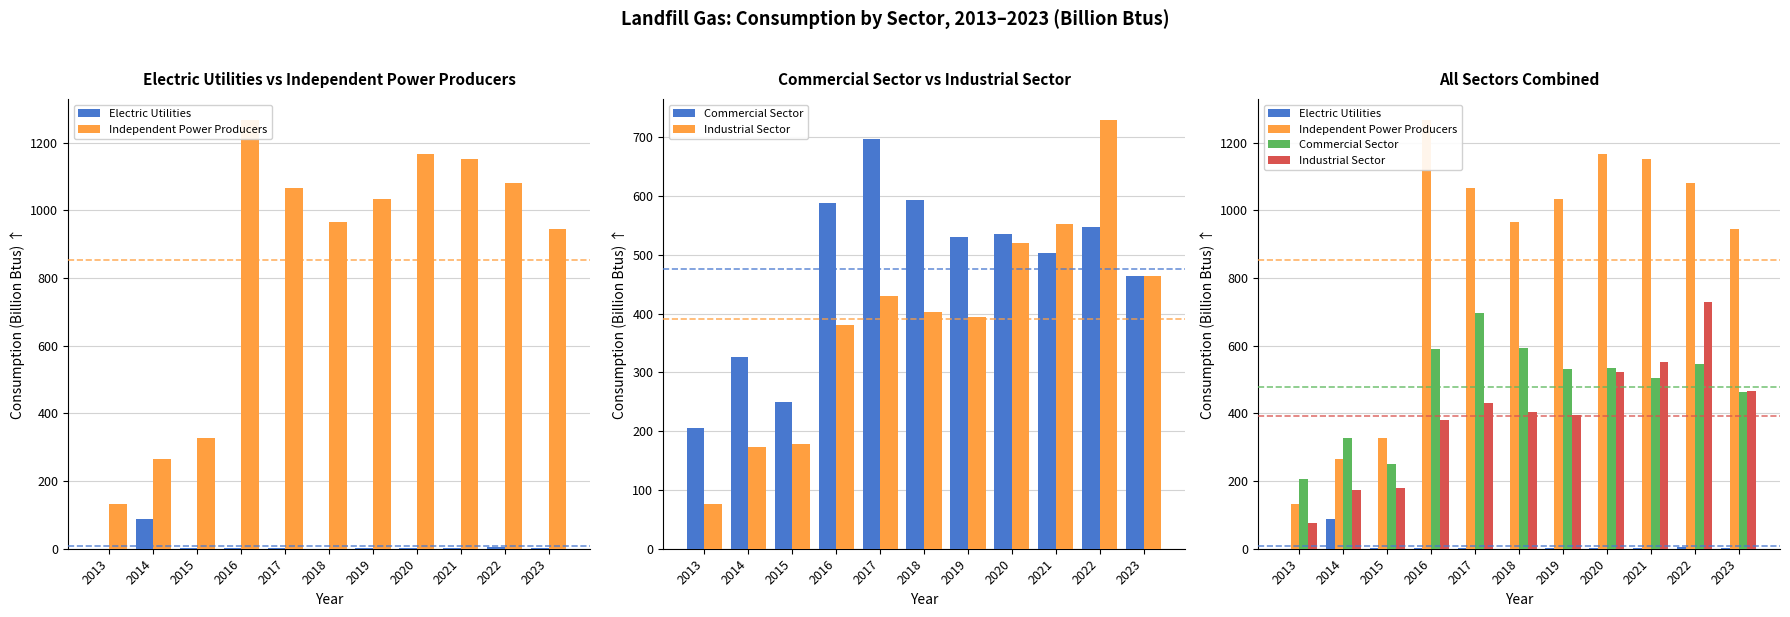

Reading left to right, transcribe all the data shown in this chart.

Electric Utilities: 0	88	1	1	1	0	2	1	2	5	3
Independent Power Producers: 132	266	326	1266	1066	966	1034	1168	1151	1081	944
Commercial Sector: 206	326	250	589	698	594	531	535	504	547	464
Industrial Sector: 76	173	179	380	431	403	394	521	553	729	465